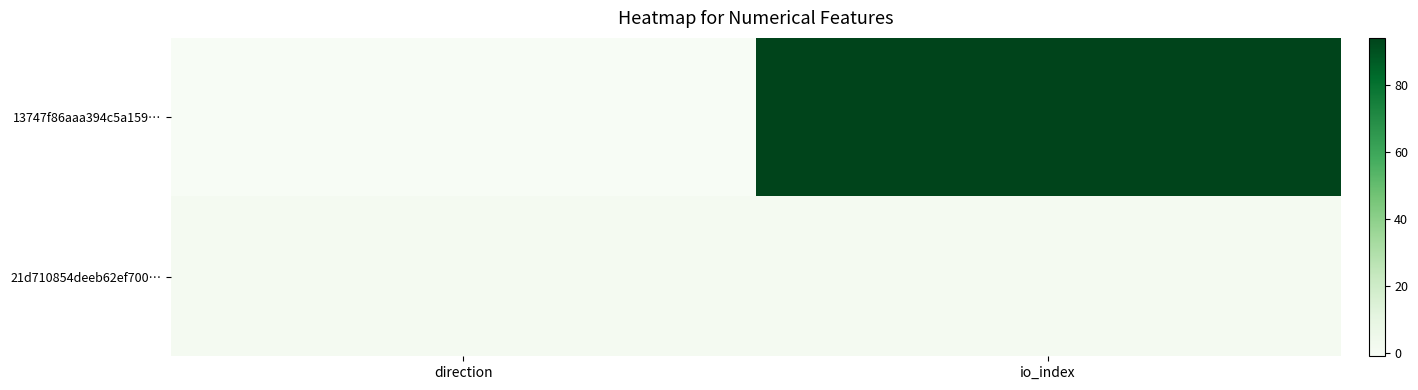

What is the difference between the highest and lowest values at direction?

2